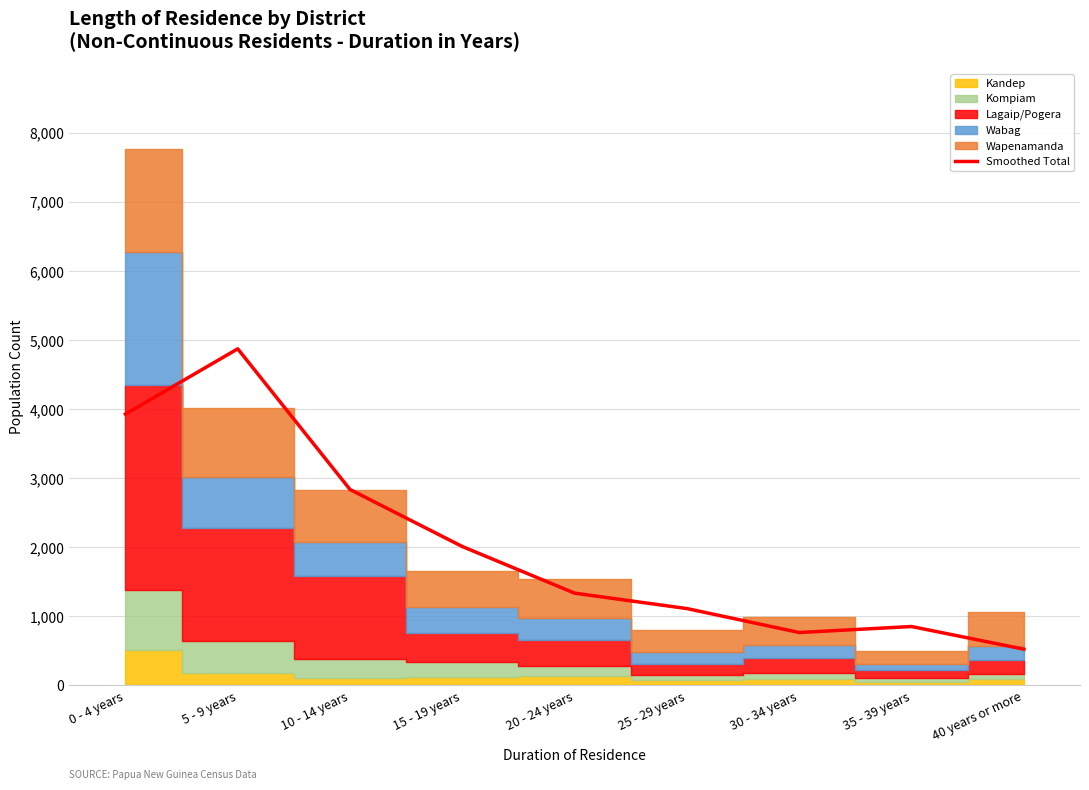

What position from the left is 25 - 29 years?

6